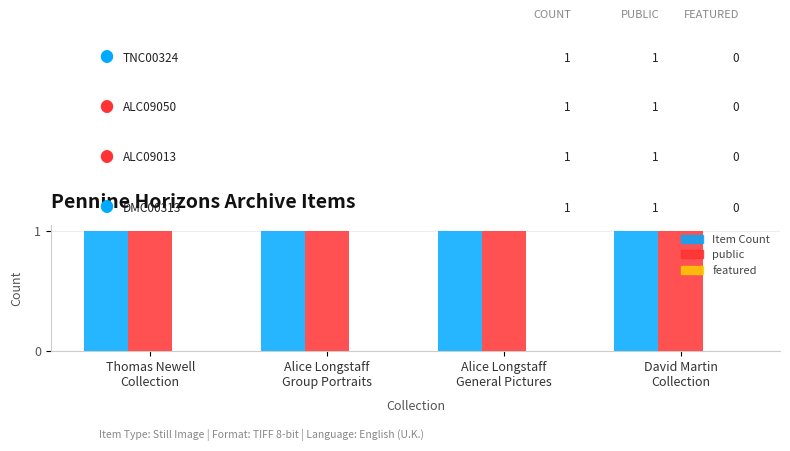

Reading left to right, extract all data points from this chart.

Item Count: 1	1	1	1
public: 1	1	1	1
featured: 0	0	0	0